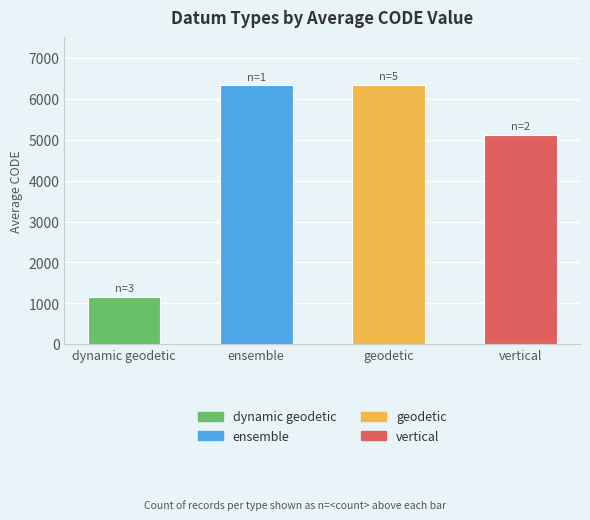

What is the sum of all values?

18944.5